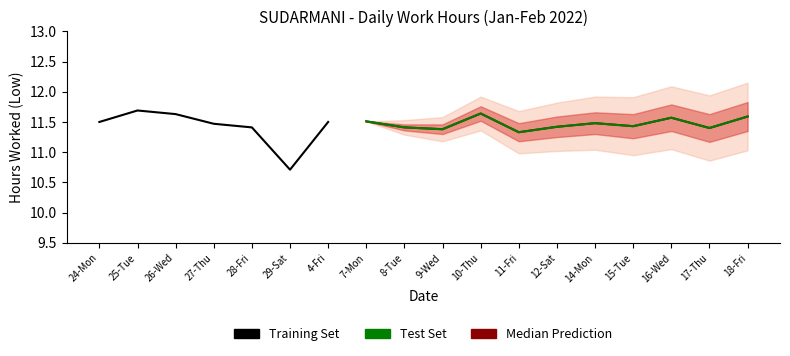

List the labels in order of value, smallest first.

29-Sat, 11-Fri, 9-Wed, 17-Thu, 28-Fri, 8-Tue, 12-Sat, 15-Tue, 27-Thu, 14-Mon, 24-Mon, 4-Fri, 7-Mon, 16-Wed, 18-Fri, 26-Wed, 10-Thu, 25-Tue